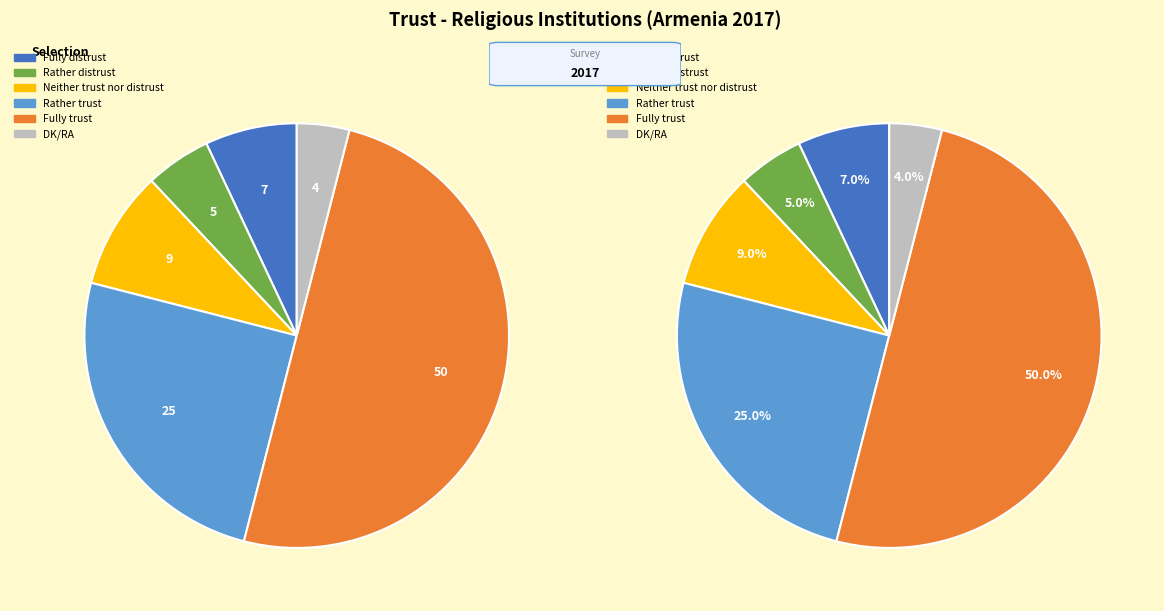

What is the smallest slice in the pie chart?

DK/RA